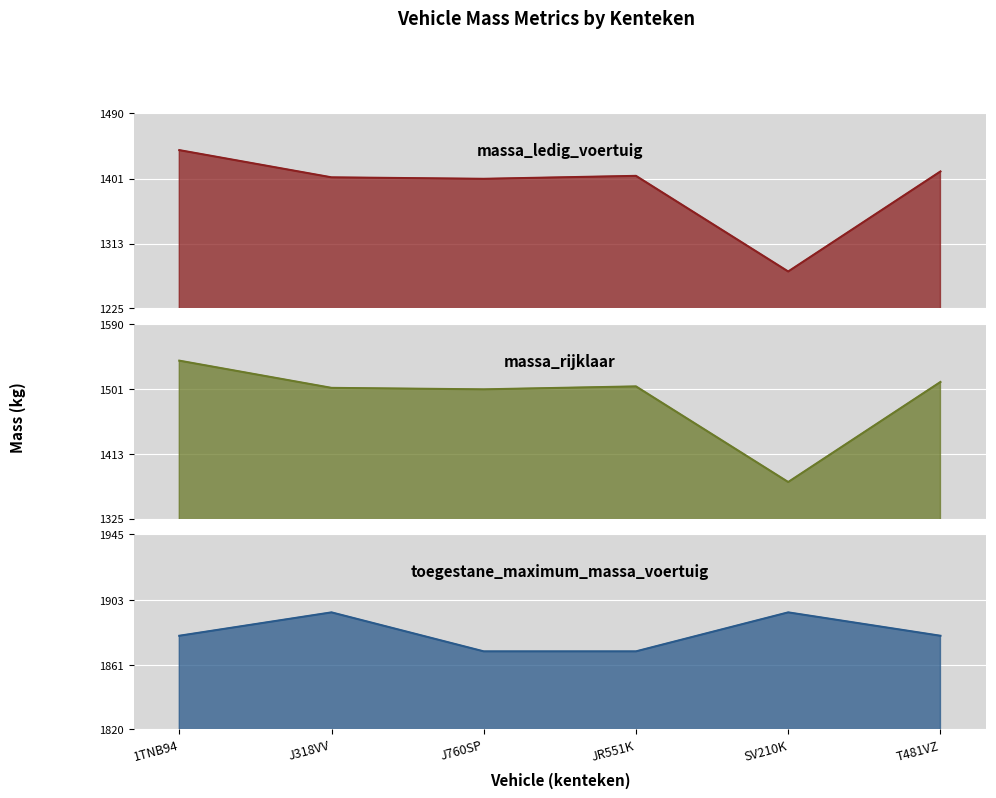

How many data points in toegestane_maximum_massa_voertuig are less than 1880?

2